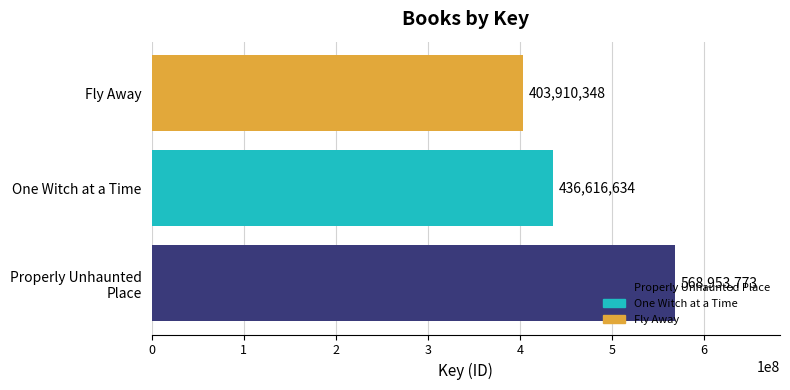

What is the average value?

469826918